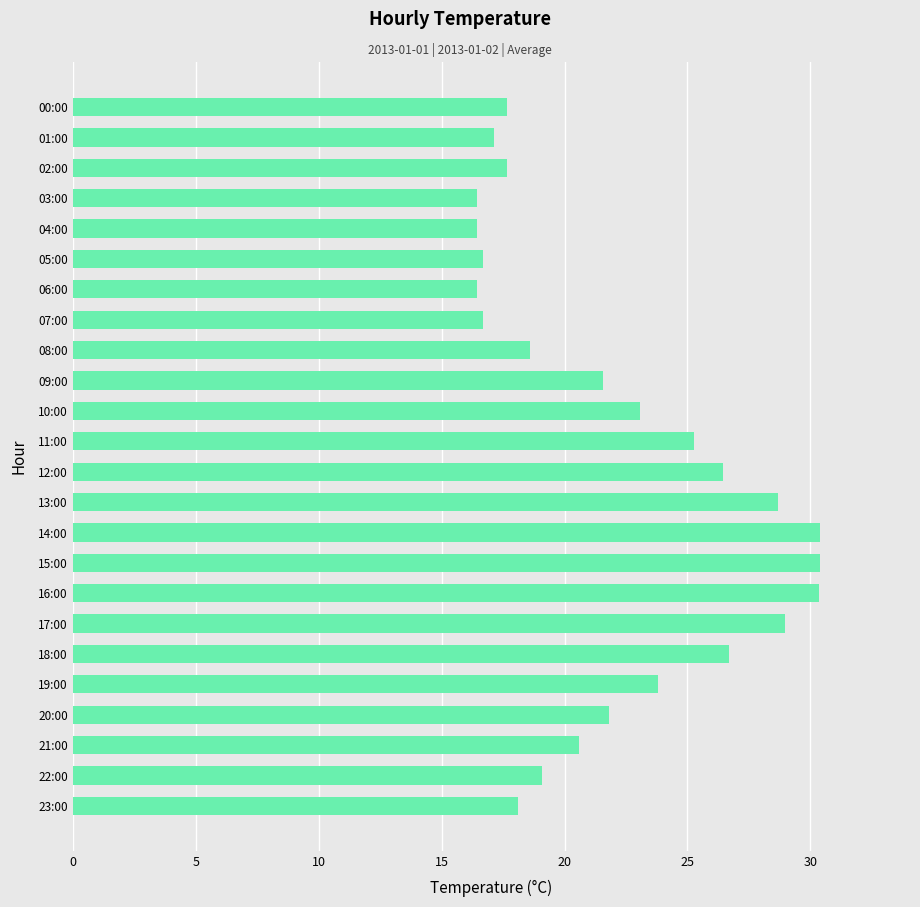

What is the change in value from 09:00 to 17:00?

+7.4